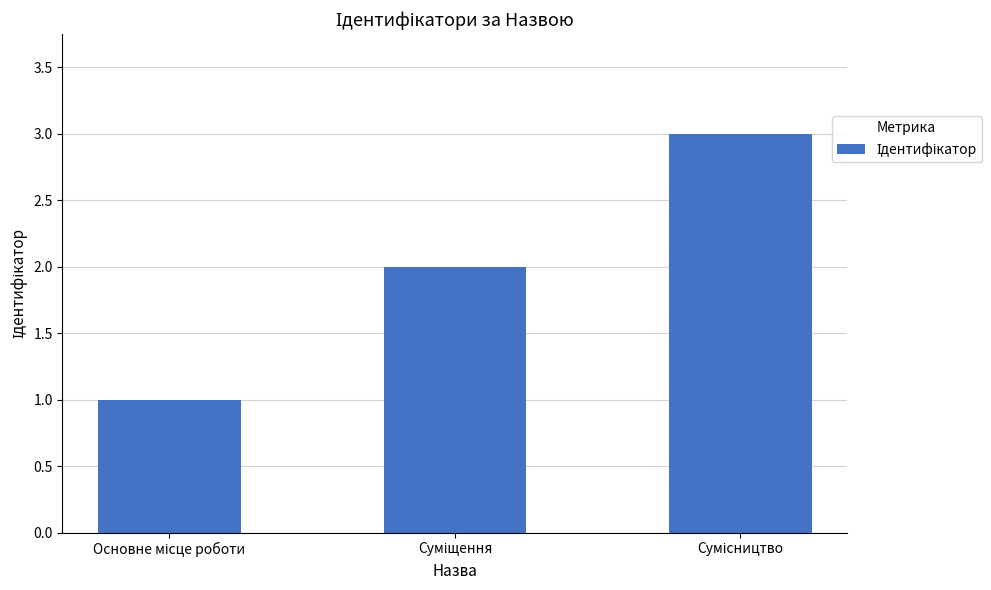

What is the sum of all values?

6